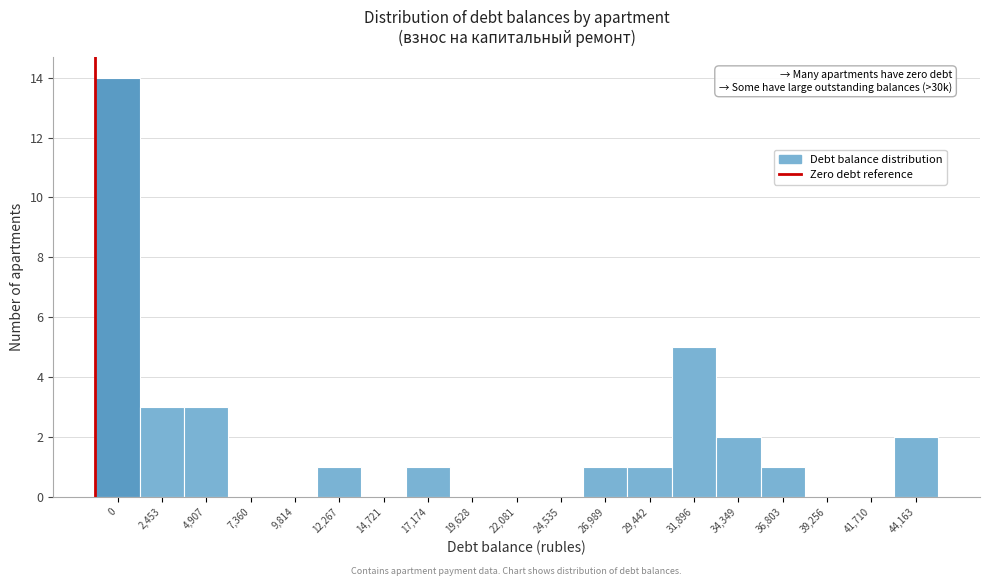

Reading left to right, list all the values displayed in this chart.

0=14	2,453=3	4,907=3	7,360=0	9,814=0	12,267=1	14,721=0	17,174=1	19,628=0	22,081=0	24,535=0	26,989=1	29,442=1	31,896=5	34,349=2	36,803=1	39,256=0	41,710=0	44,163=2